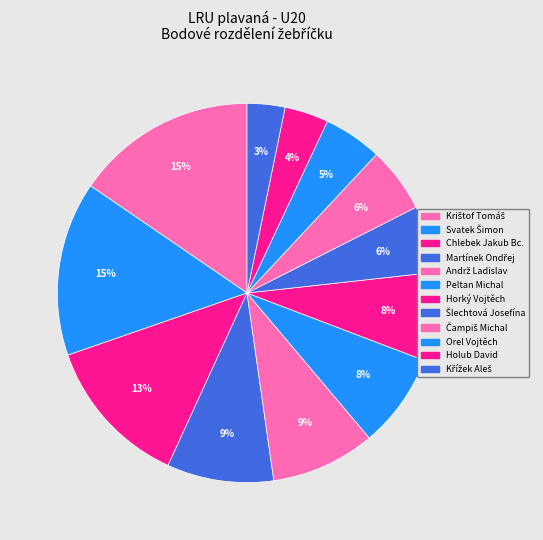

How many slices are in this pie chart?

12